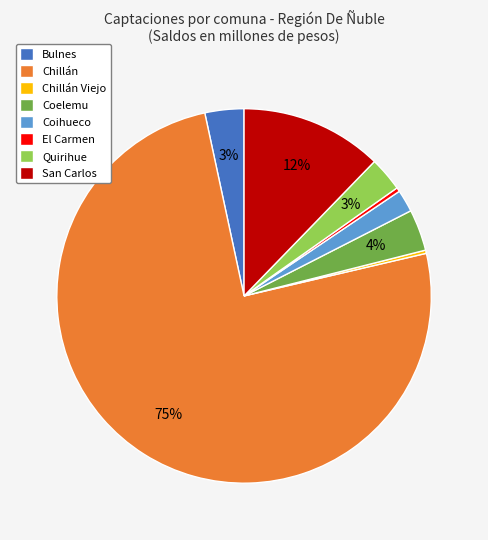

The San Carlos slice represents 1% of the pie. True or false?

False